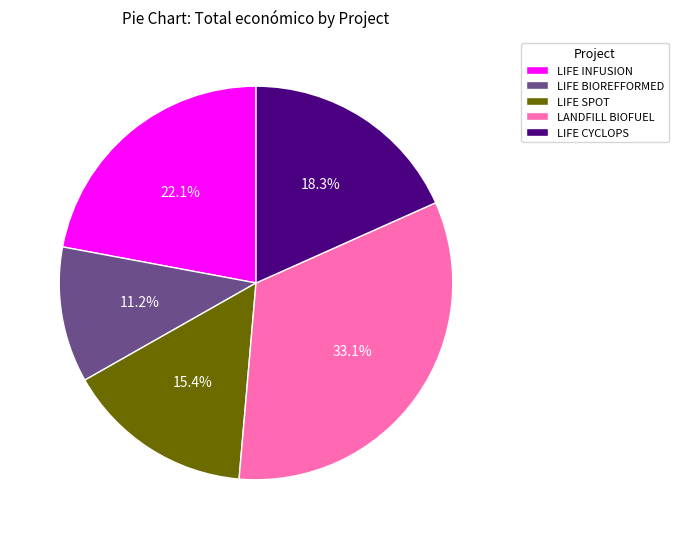

What percentage is NOT represented by LIFE INFUSION?

77.9%